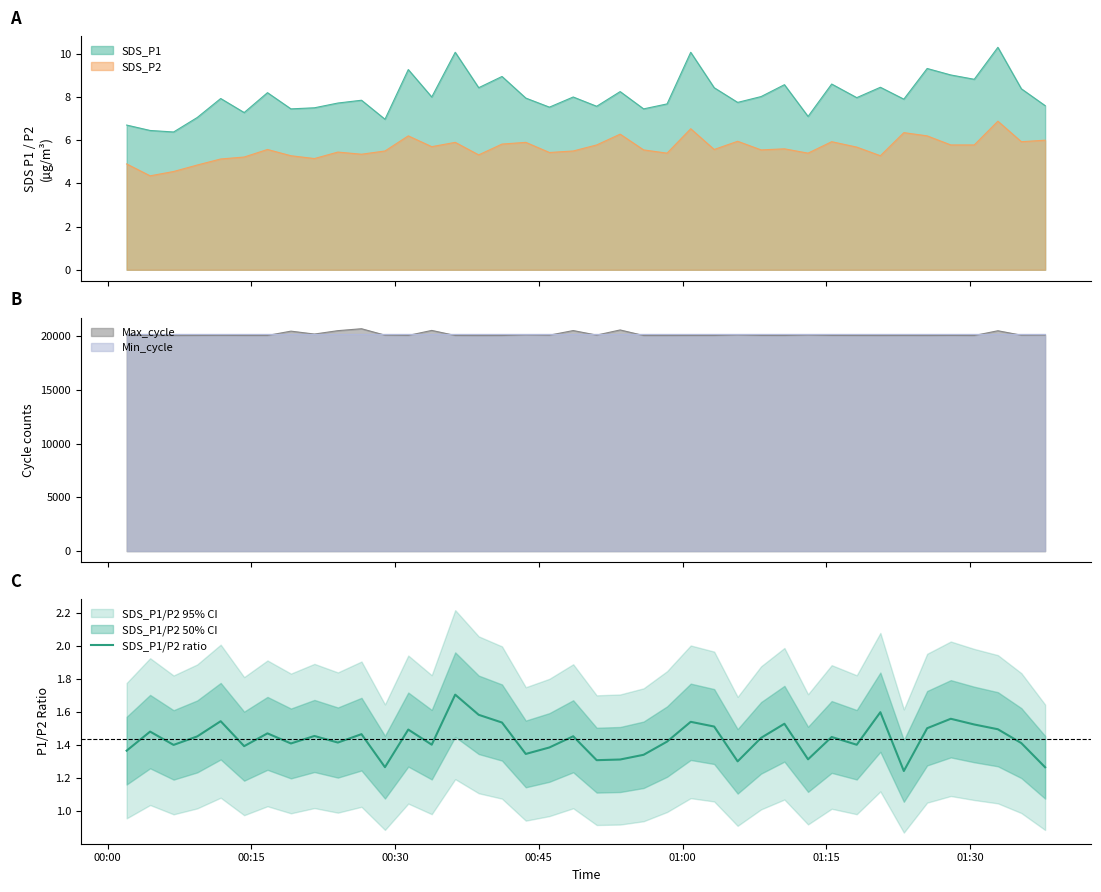

True or false: SDS_P2 and SDS_P1 intersect in this chart.

False